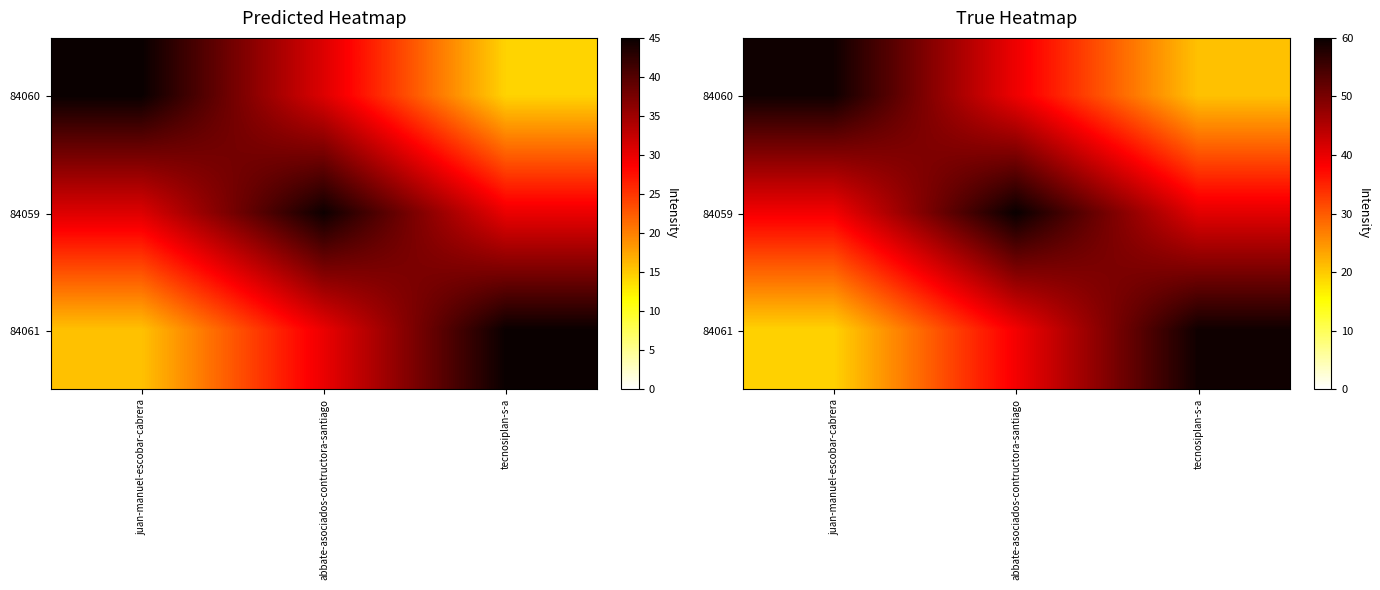

List the labels in order of 84060 value, largest first.

juan-manuel-escobar-cabrera, abbate-asociados-contructora-santiago, tecnosiplan-s-a